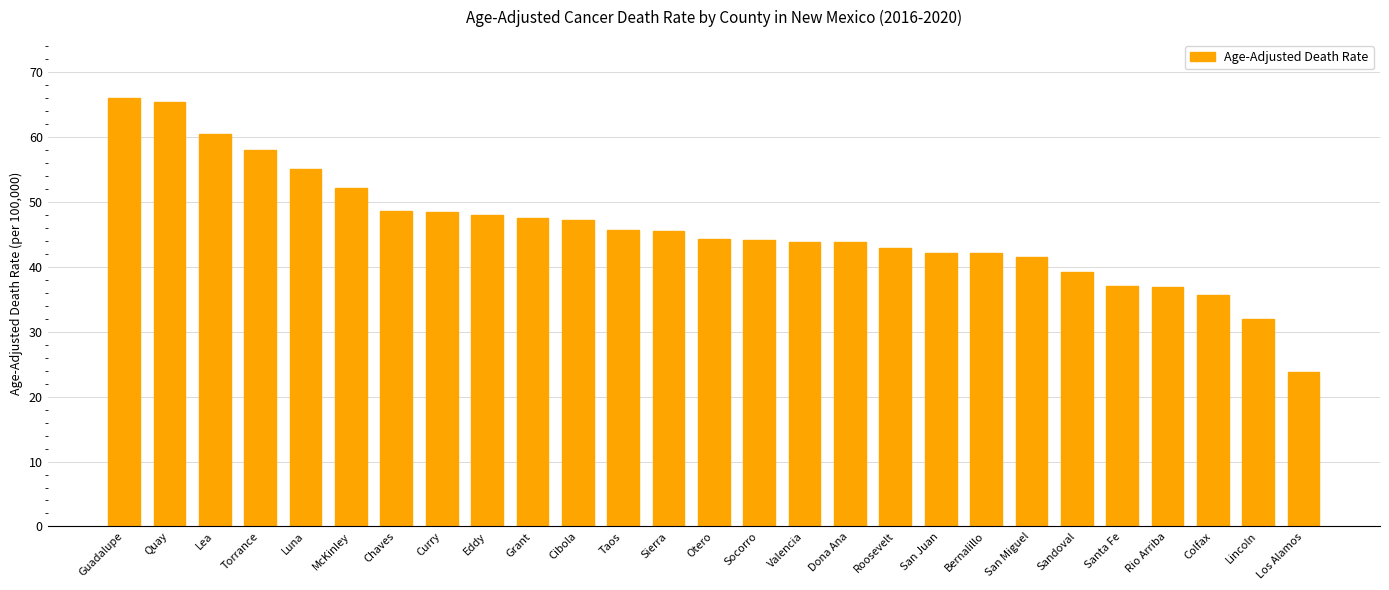

What is the difference between the maximum and minimum values?

42.2